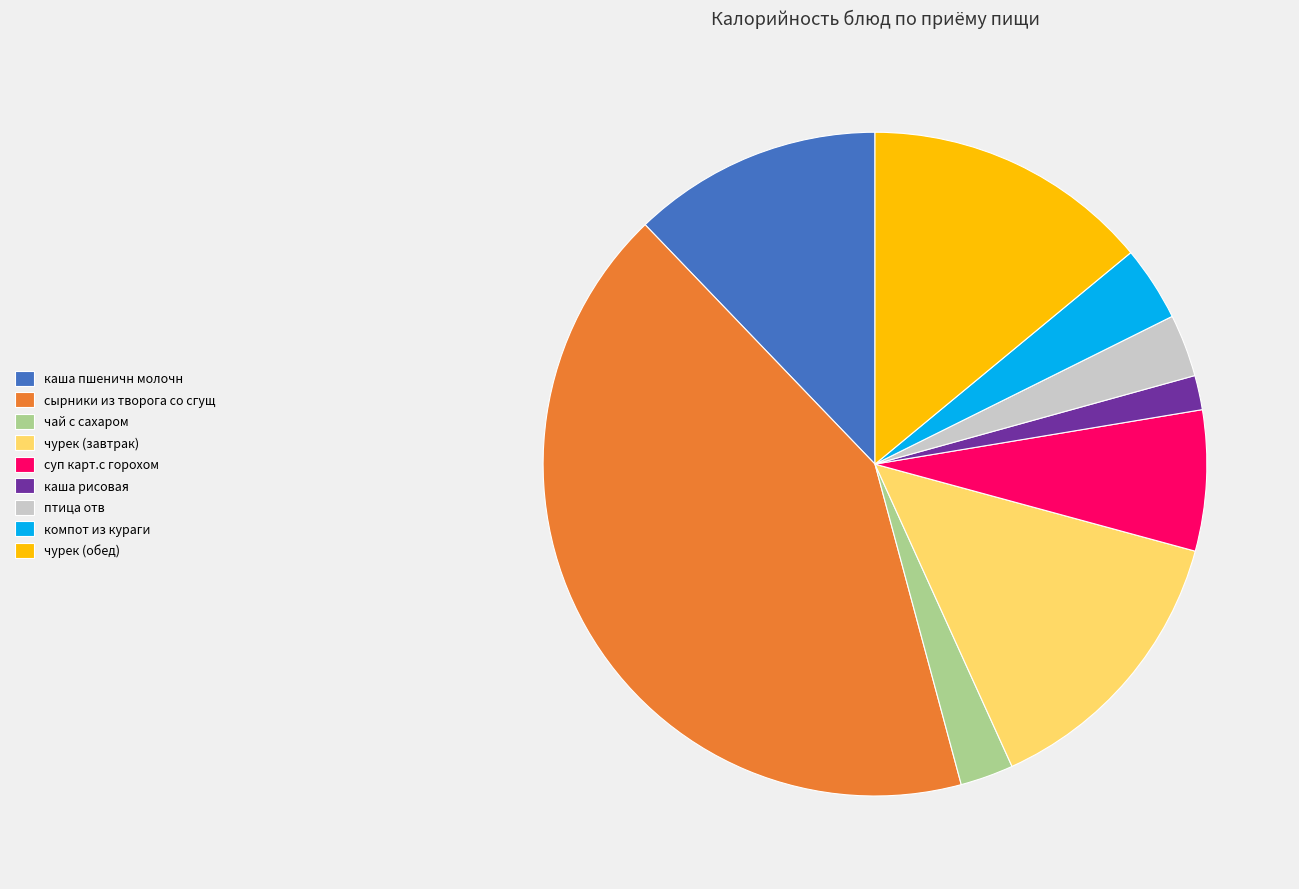

True or false: каша пшеничн молочн accounts for 25% of the total.

False